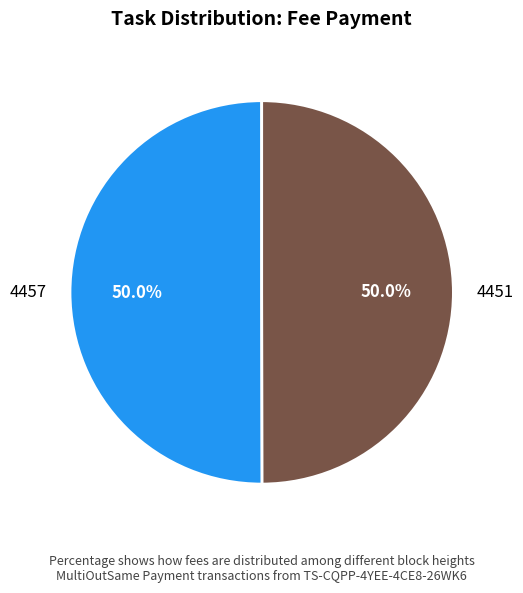

Combined, what portion of the pie is 4457 and 4451?

100.0%